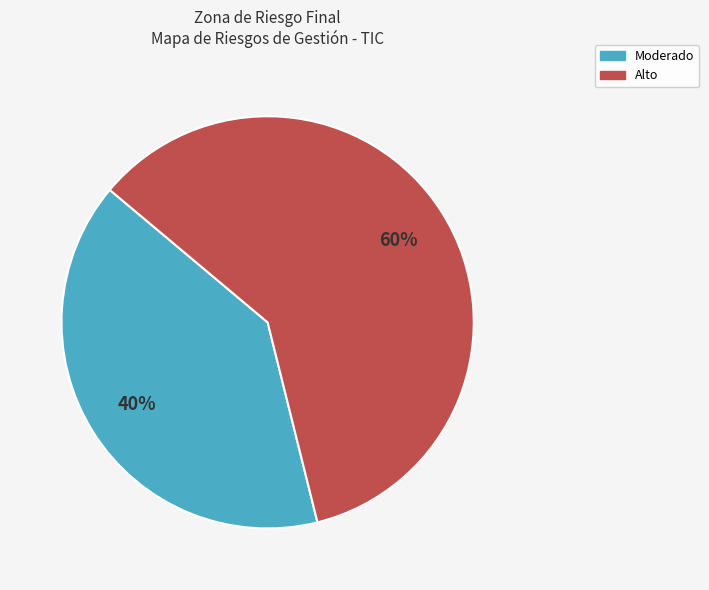

How many slices are in this pie chart?

2